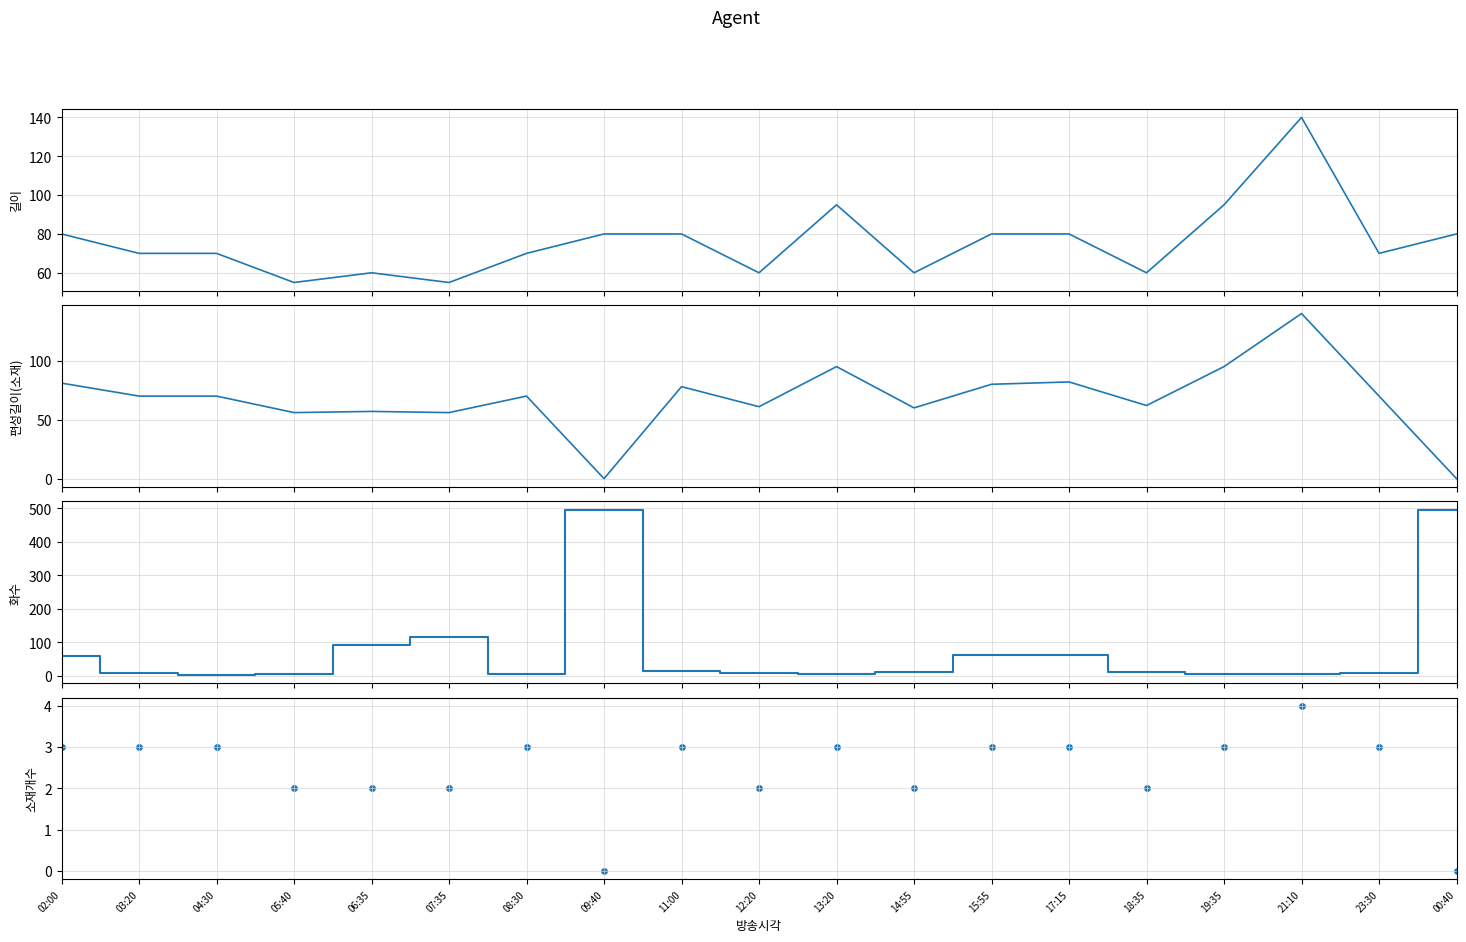

What is the total value across all series at 12:20?

131